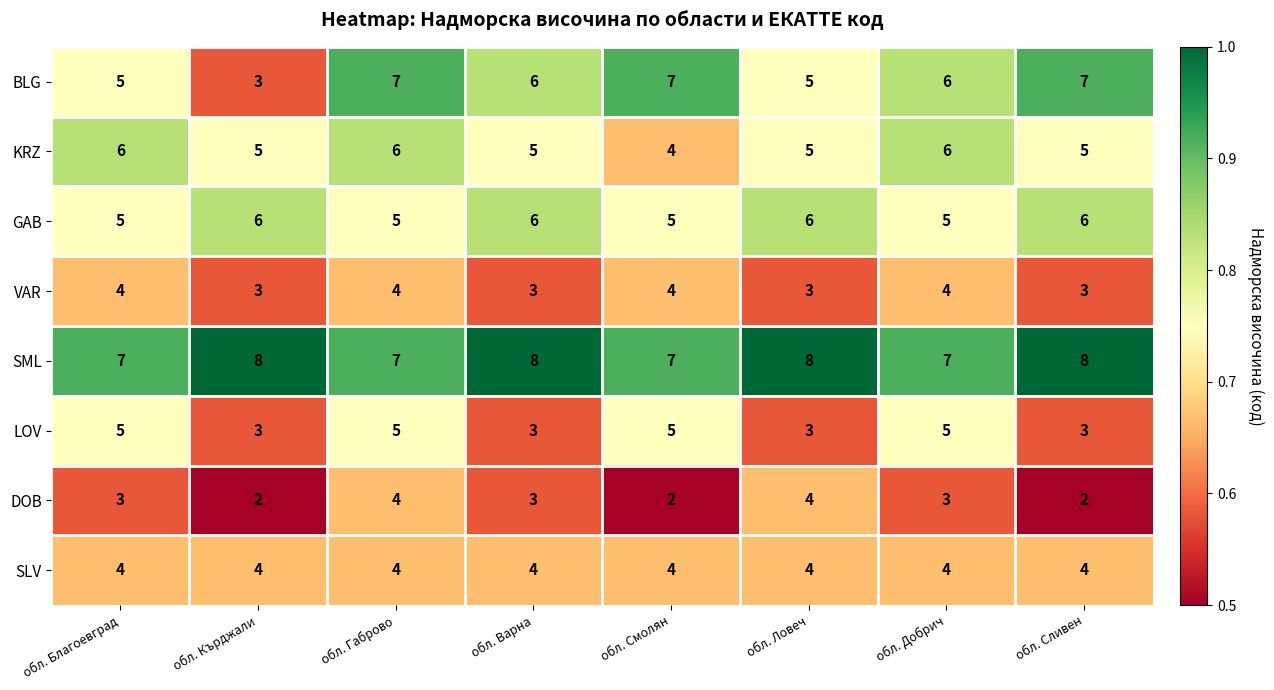

Which series changed the most between обл. Варна and обл. Смолян?

LOV